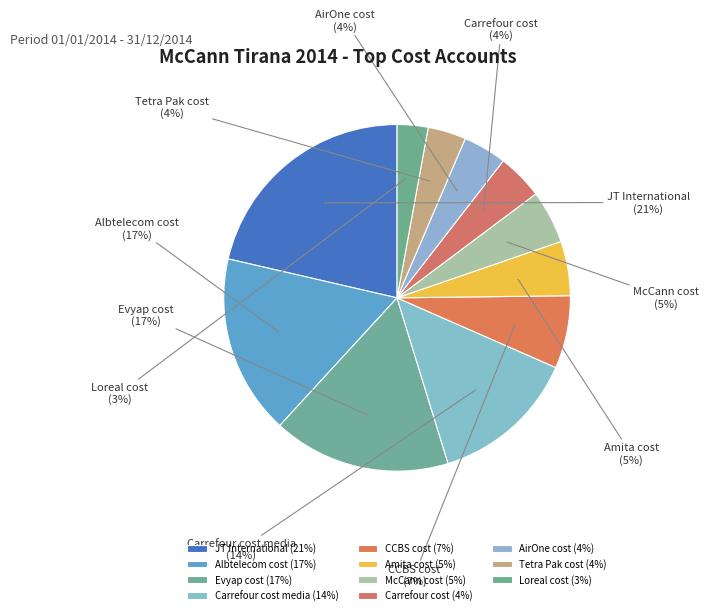

To the nearest percent, what portion does Albtelecom cost represent?

17%